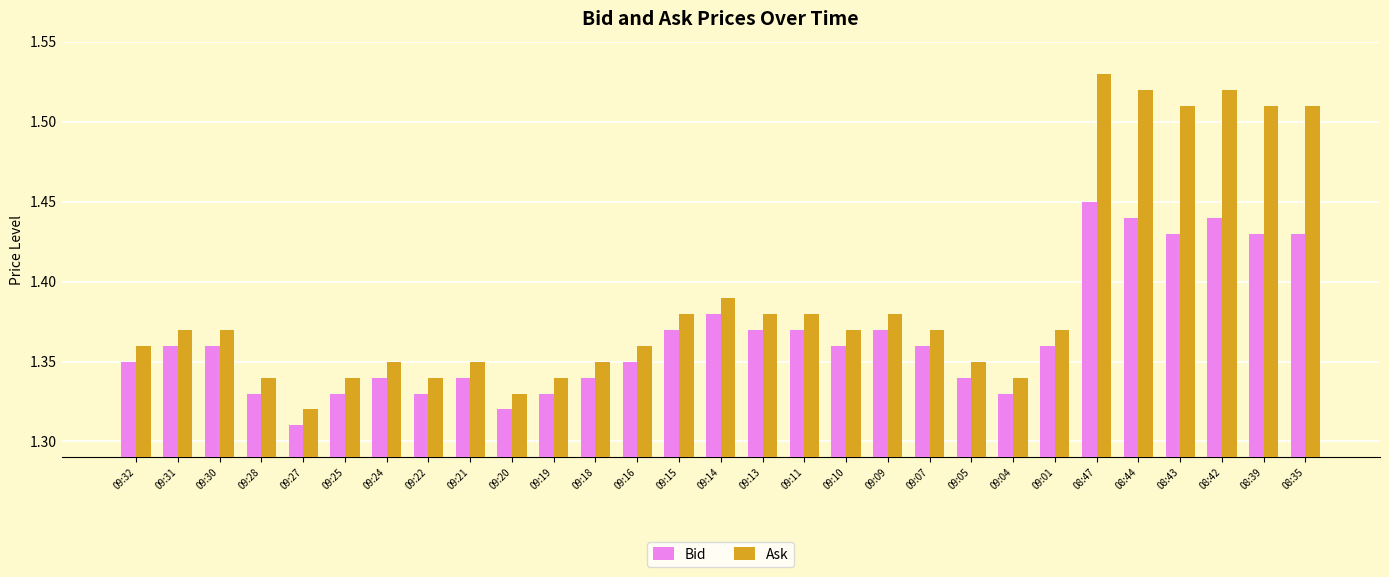

Which label corresponds to the largest value in the chart?

08:47